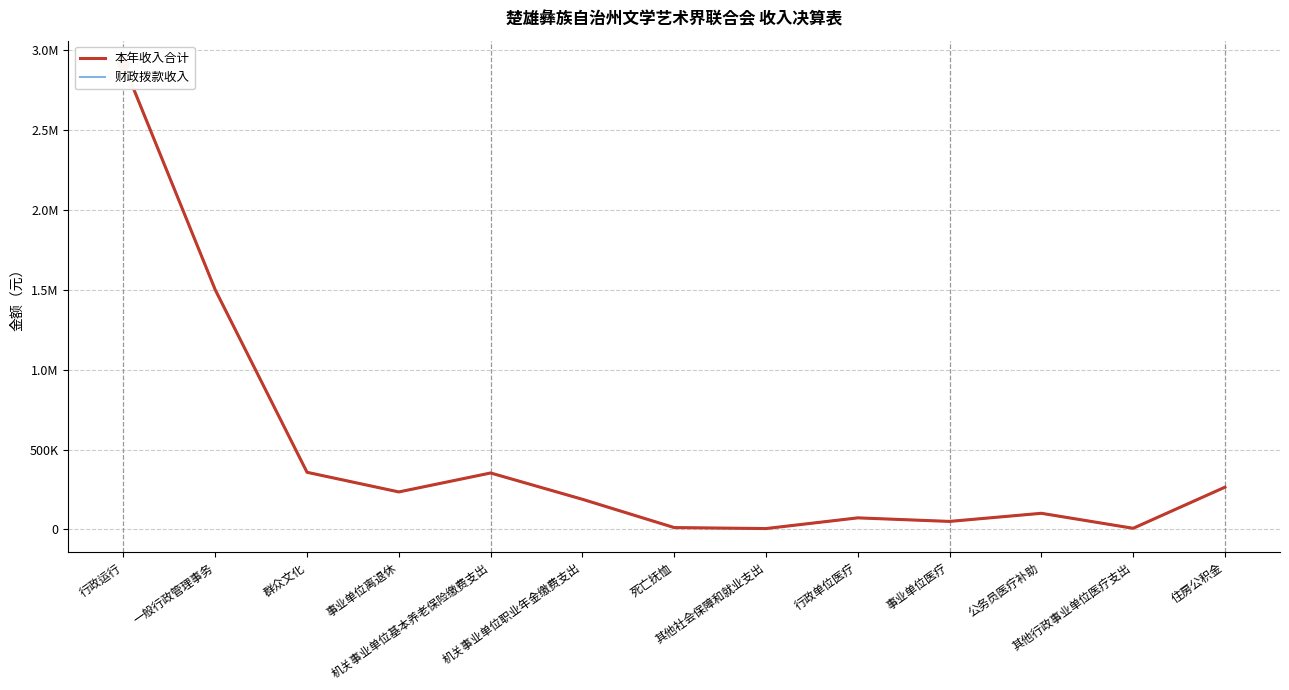

True or false: 本年收入合计 and 财政拨款收入 intersect in this chart.

False